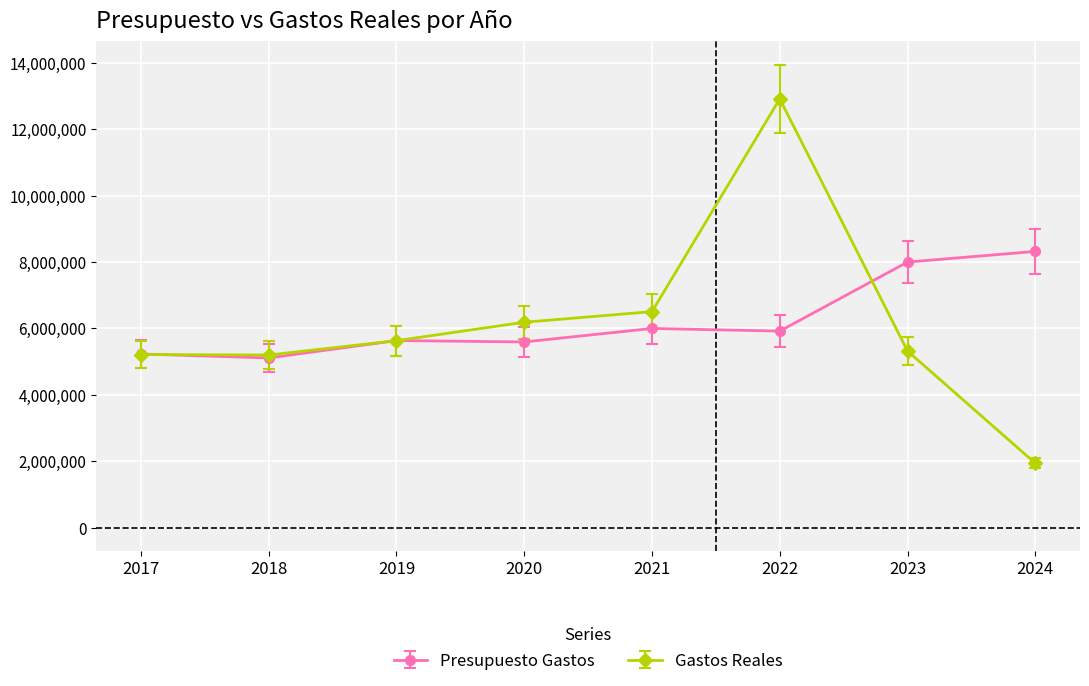

What is the difference between the maximum and second lowest values in the Gastos Reales series?

7710358.1